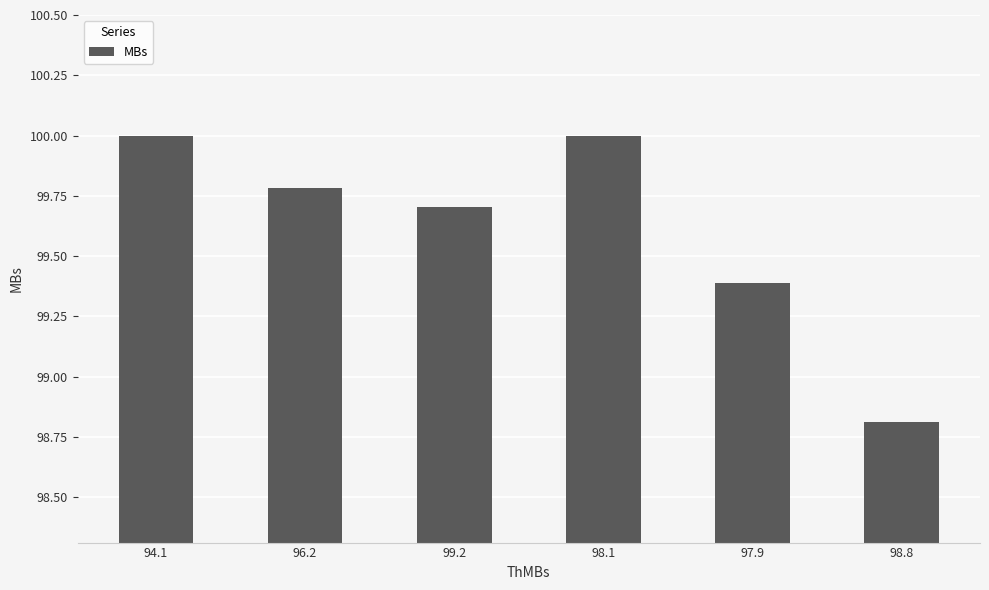

Approximately how many times larger is the value at 98.8 compared to 97.9?

1.0